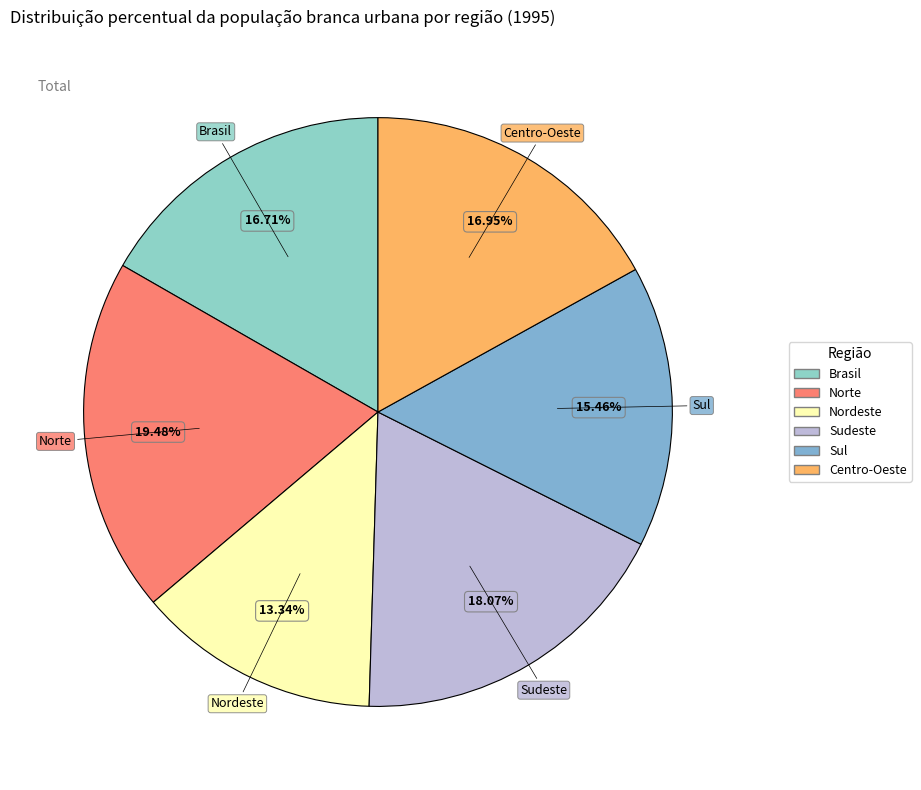

Combined, do Norte and Centro-Oeste account for over 50%?

No